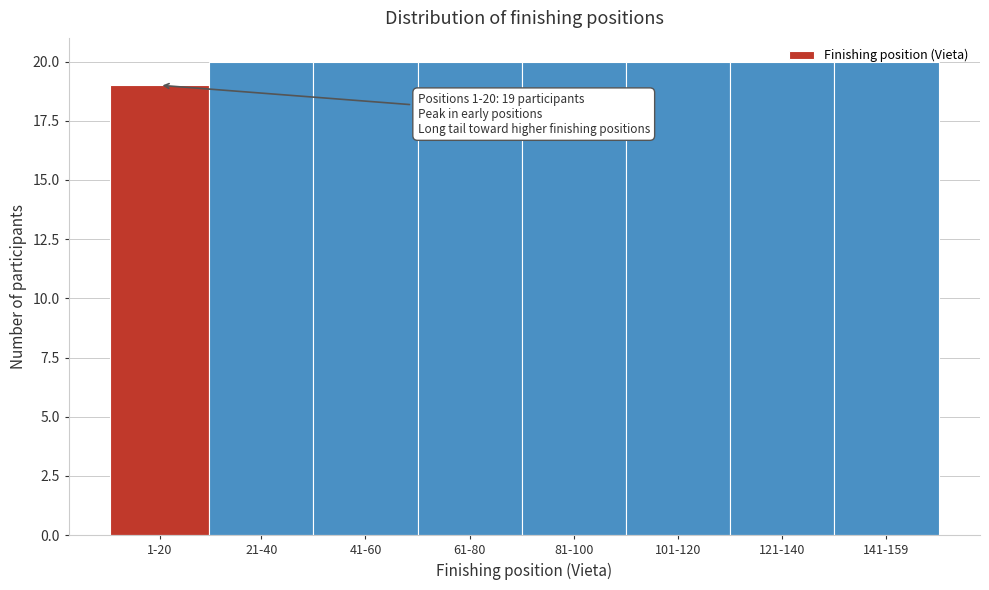

What is the maximum value shown in the chart?

20